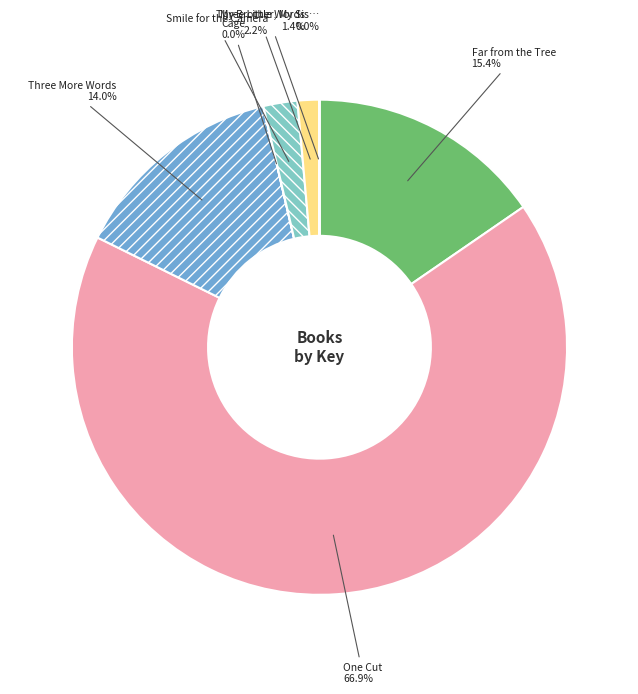

Which slice is the largest?

One Cut